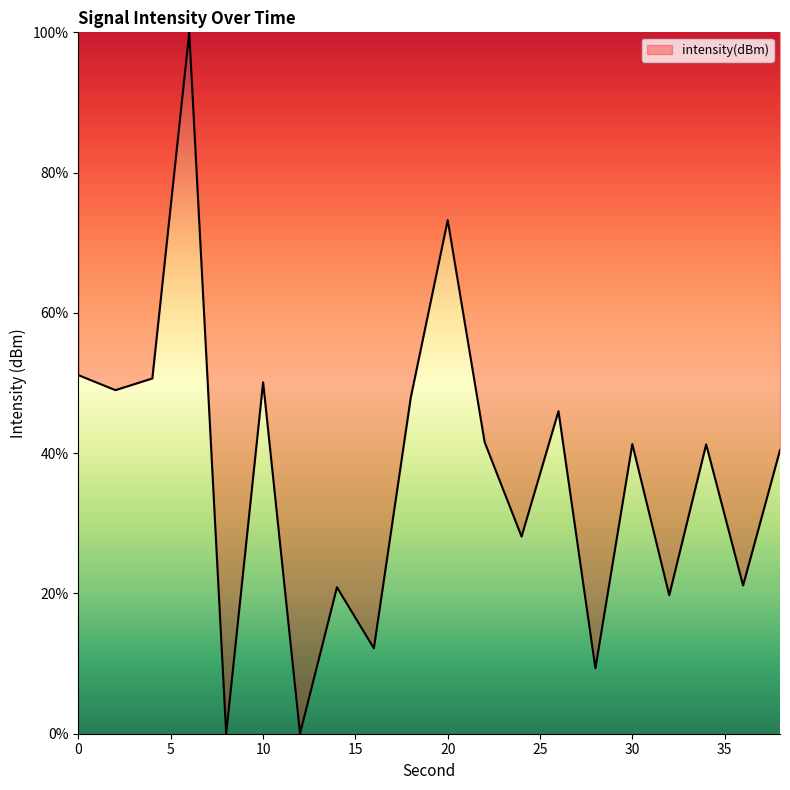

What is the difference between the maximum and minimum values?

100.0